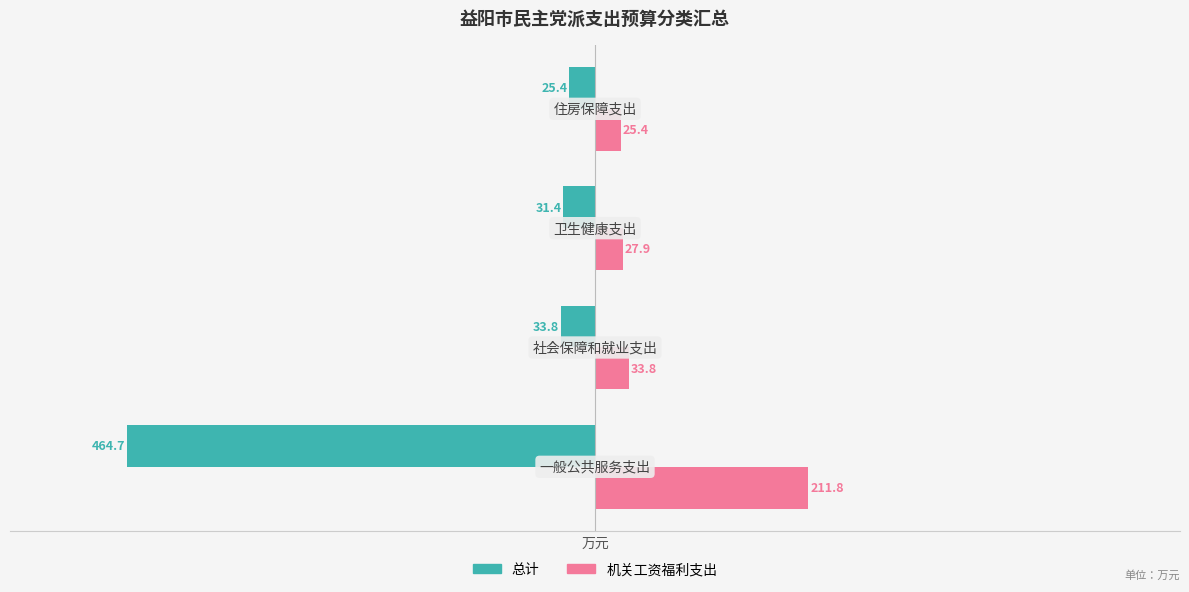

Which series has the largest total across all categories?

机关工资福利支出